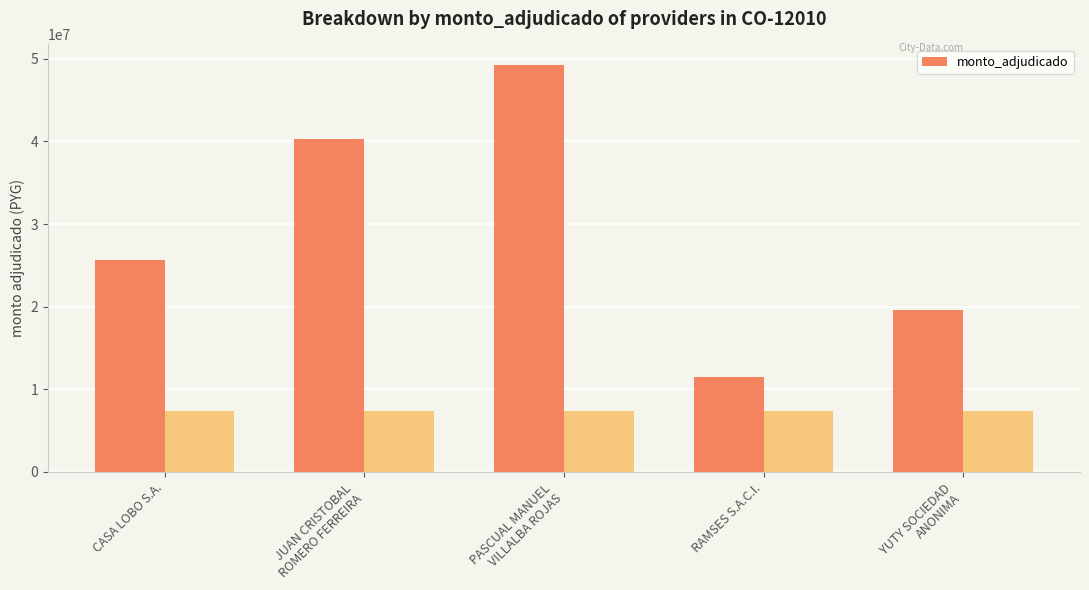

True or false: the data shows 19648100 at YUTY SOCIEDAD
ANONIMA.

True